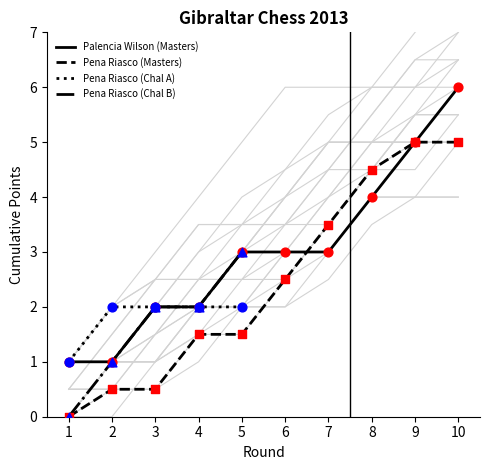

The value of Palencia Wilson (Masters) at 9 is 7.0. True or false?

False